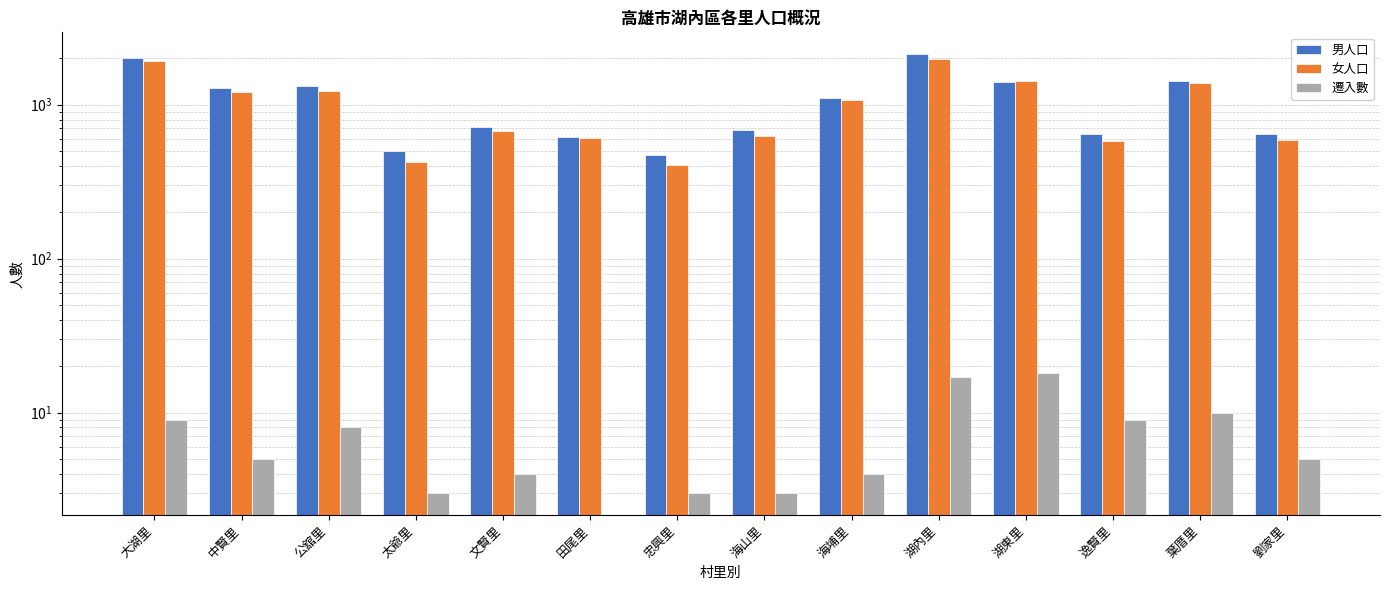

List the series in order of their peak value, highest first.

男人口, 女人口, 遷入數